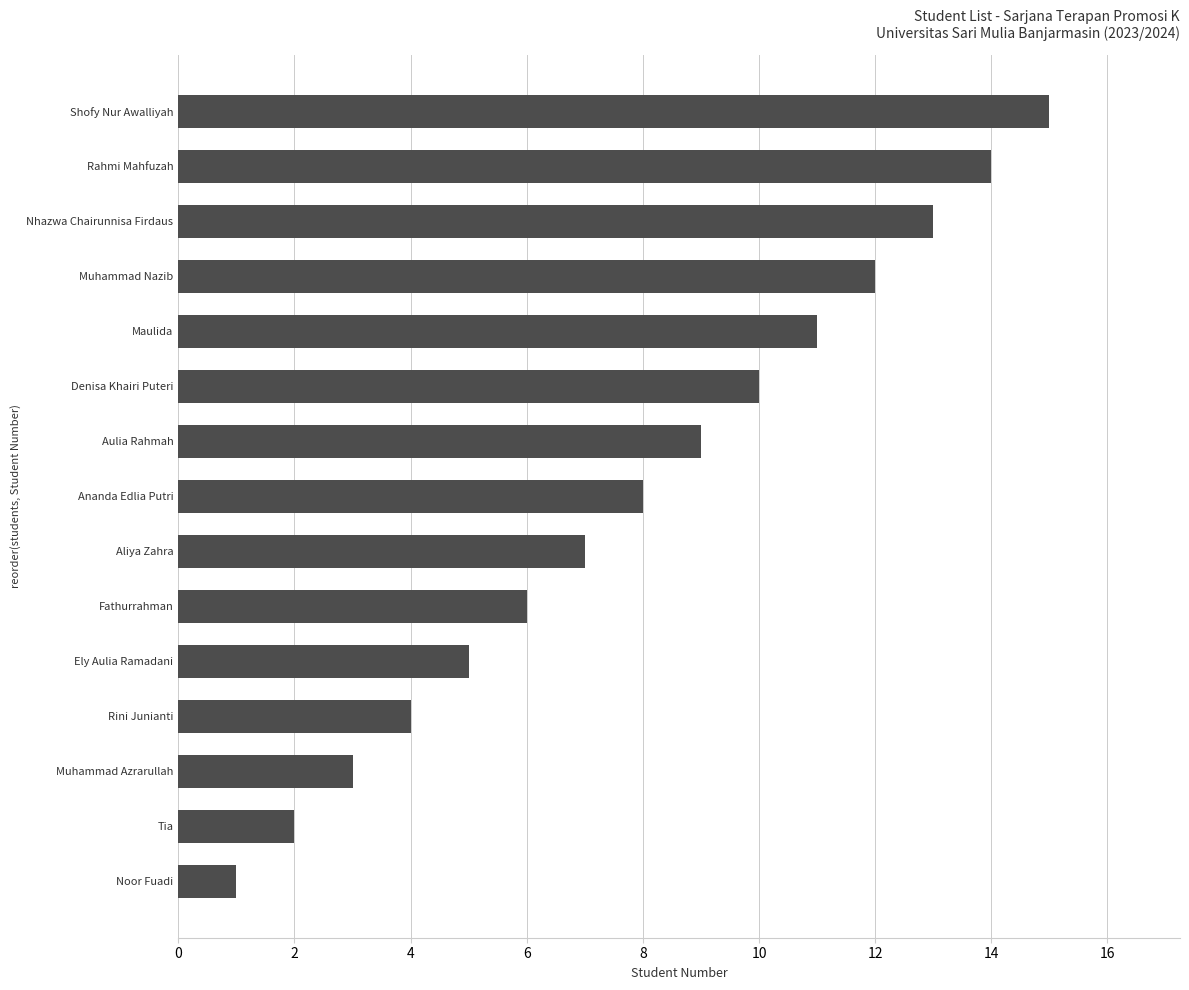

What value does the data have at Rahmi Mahfuzah?

14